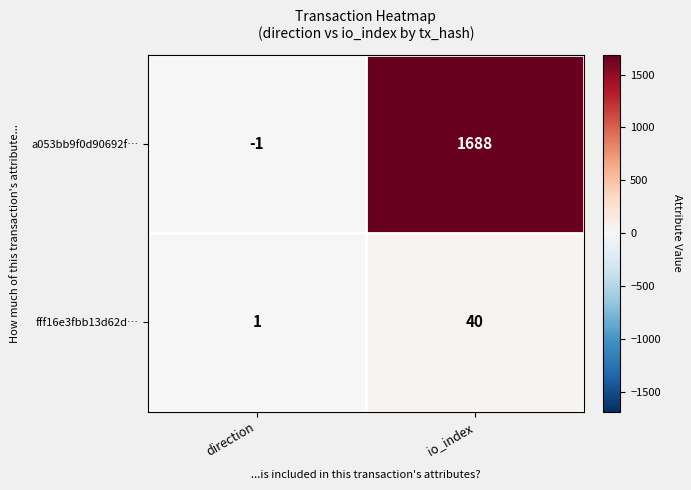

What is the difference between the a053bb9f0d90692f… values at direction and io_index?

1689